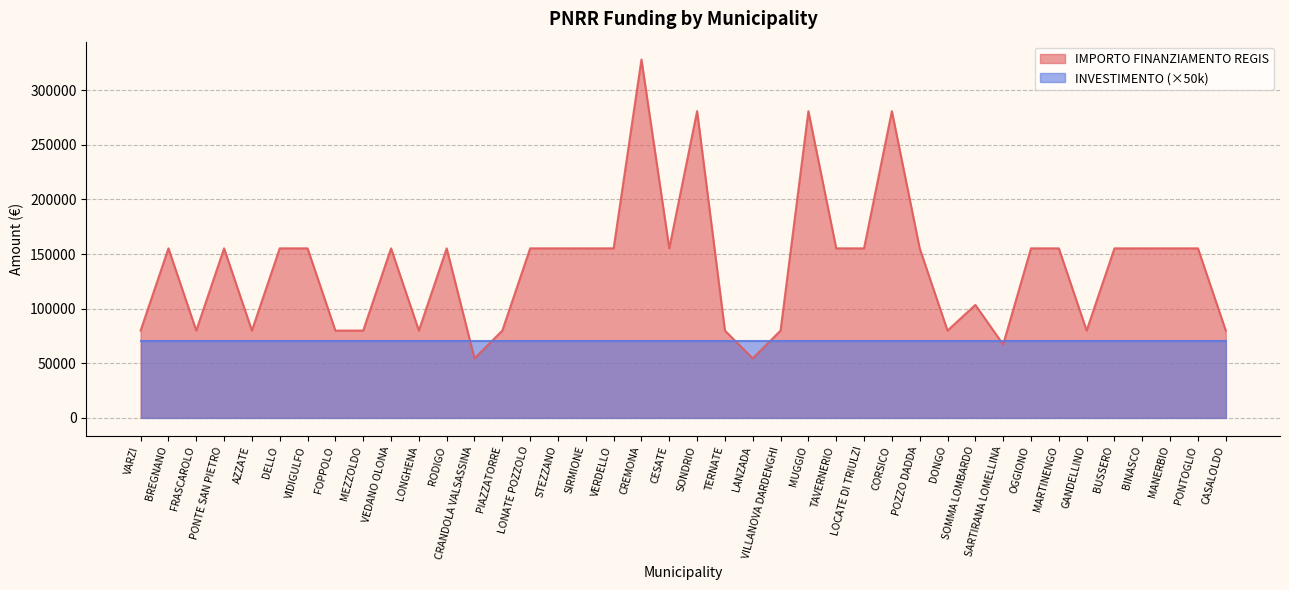

List the labels in order of value, smallest first.

CRANDOLA VALSASSINA, LANZADA, SARTIRANA LOMELLINA, VARZI, FRASCAROLO, AZZATE, FOPPOLO, MEZZOLDO, LONGHENA, PIAZZATORRE, TERNATE, VILLANOVA DARDENGHI, DONGO, GANDELLINO, CASALOLDO, SOMMA LOMBARDO, BREGNANO, PONTE SAN PIETRO, DELLO, VIDIGULFO, VEDANO OLONA, RODIGO, LONATE POZZOLO, STEZZANO, SIRMIONE, VERDELLO, CESATE, TAVERNERIO, LOCATE DI TRIULZI, POZZO DADDA, OGGIONO, MARTINENGO, BUSSERO, BINASCO, MANERBIO, PONTOGLIO, SONDRIO, MUGGIO, CORSICO, CREMONA